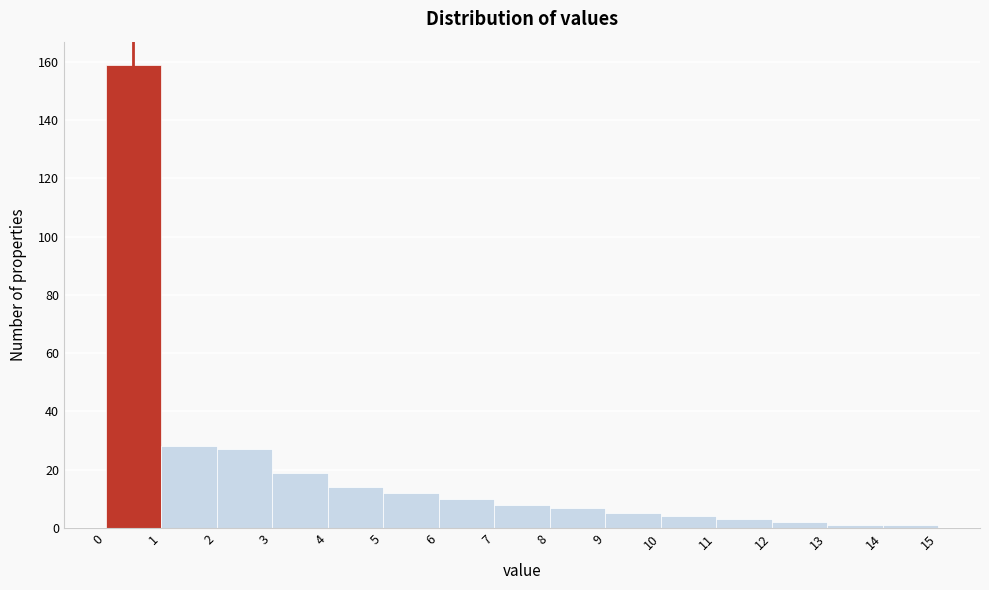

How tall is the bar that spans 3 to 4 on the x-axis? The values are not printed on the chart, so give them approximately, as read against the axis.

20